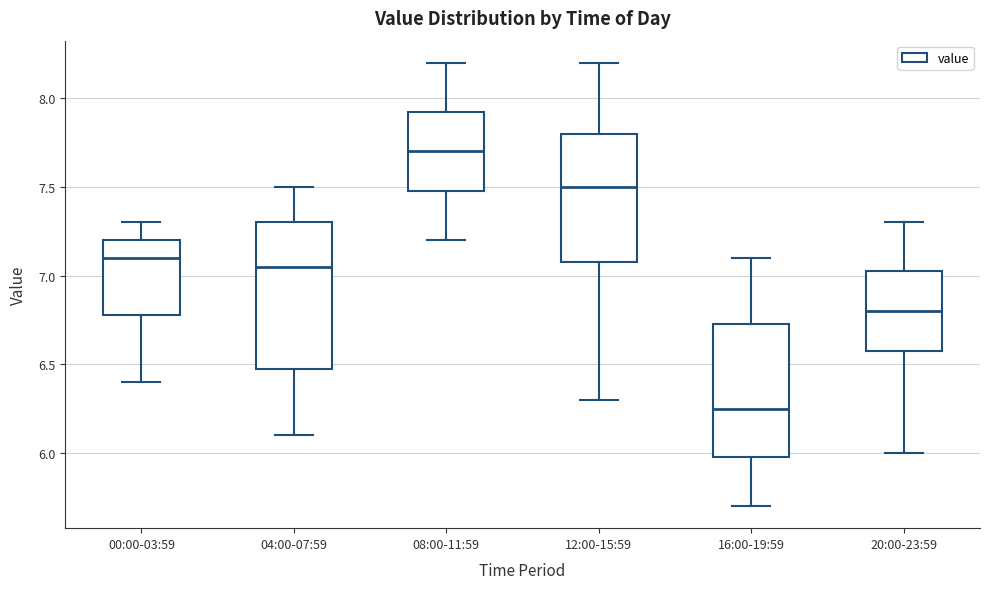

Which box's median line is the lowest?

16:00-19:59